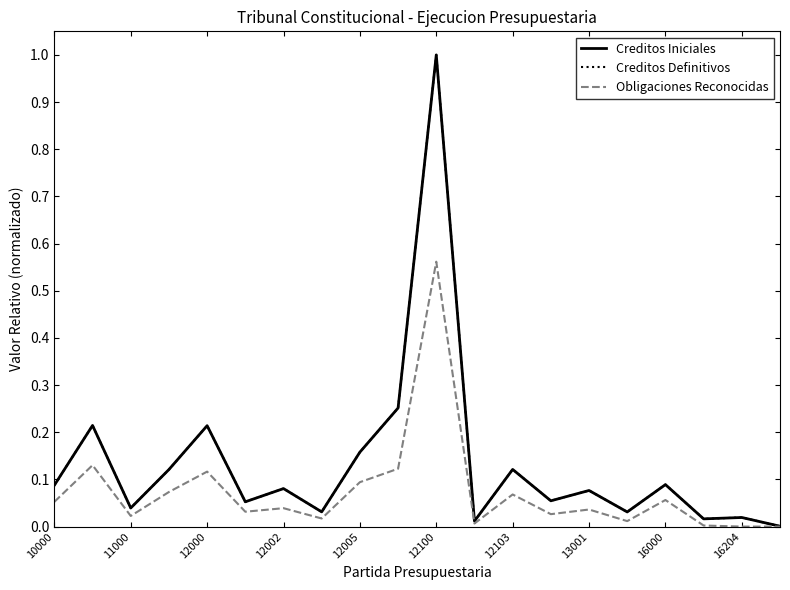

What is the average value of the Creditos Definitivos series?

0.1